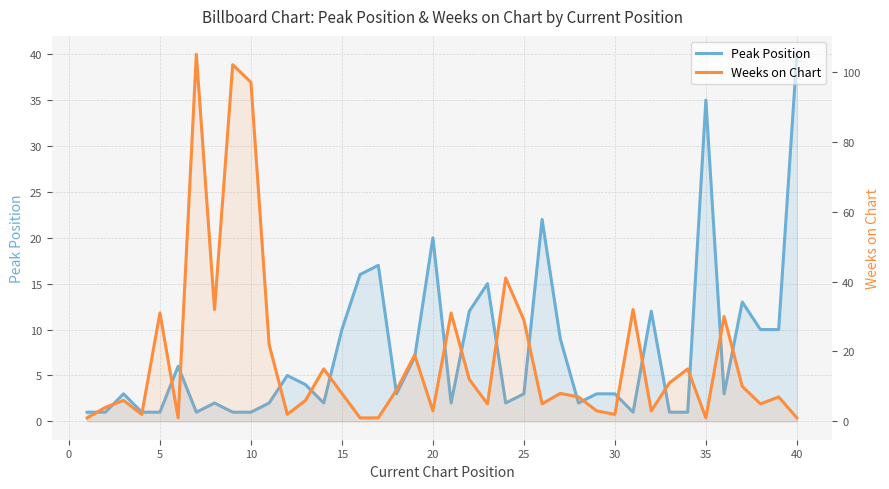

What is the value of the Weeks on Chart point at the 31st from the left?

32